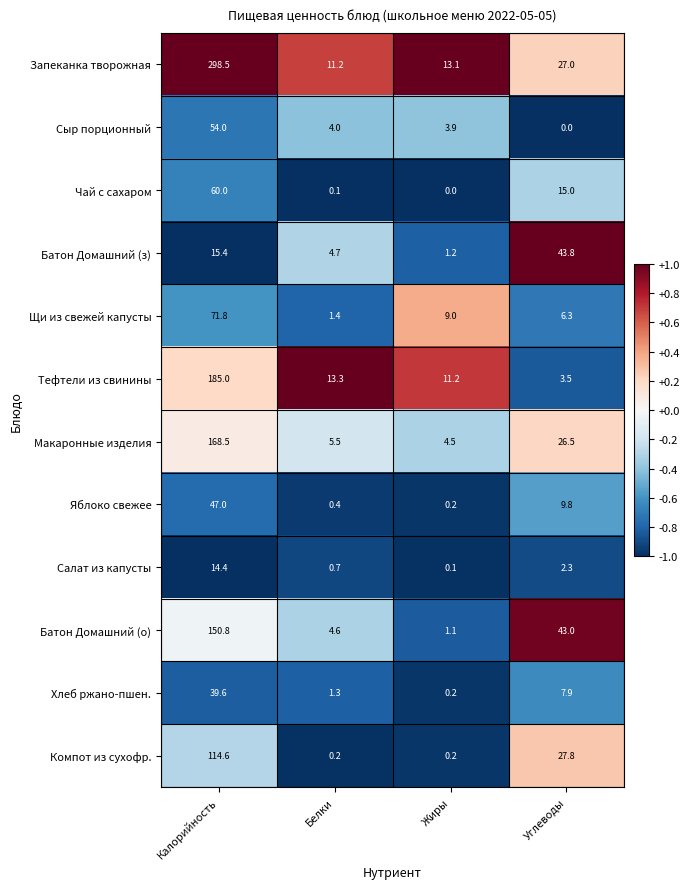

Which series has the widest spread of values?

Запеканка творожная